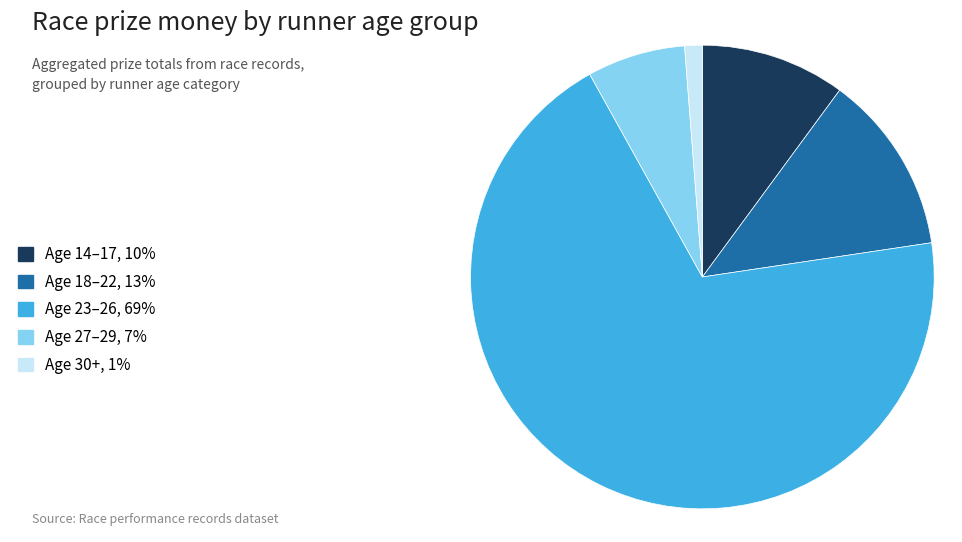

Do Age 30+, 1% and Age 14–17, 10% together represent more than half of the pie?

No